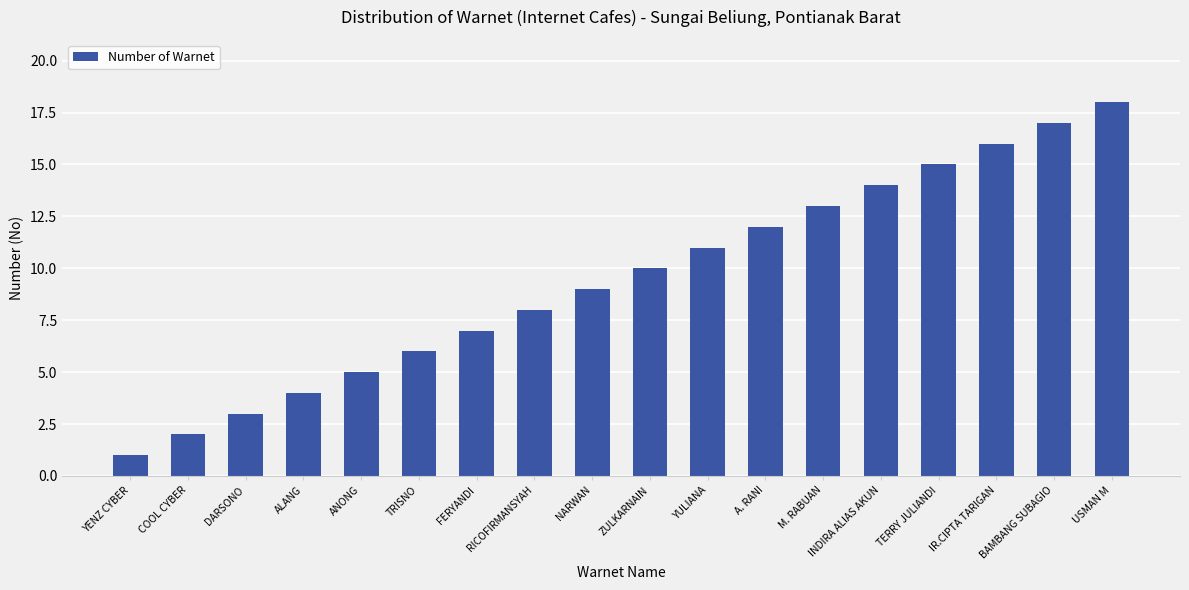

How many series are shown in this chart?

1